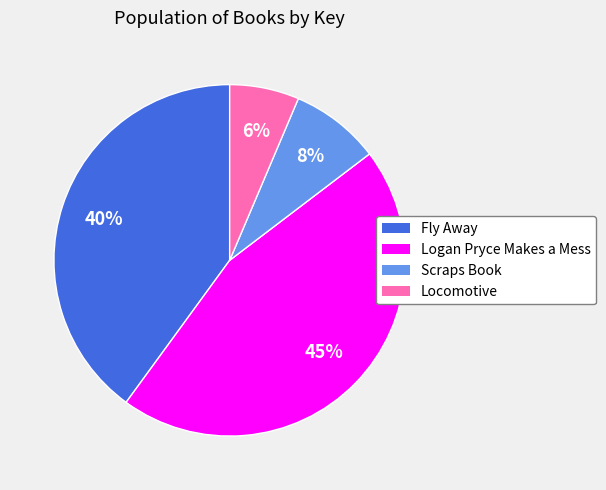

Approximately how many times larger is the value at Logan Pryce Makes a Mess compared to Fly Away?

1.1